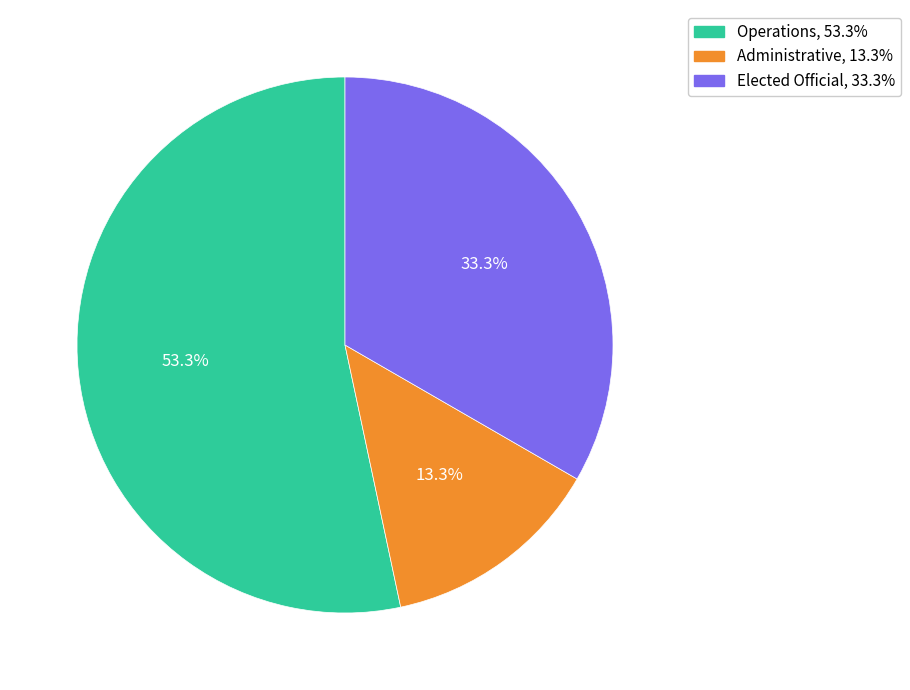

What portion of the pie excludes Elected Official?

66.7%